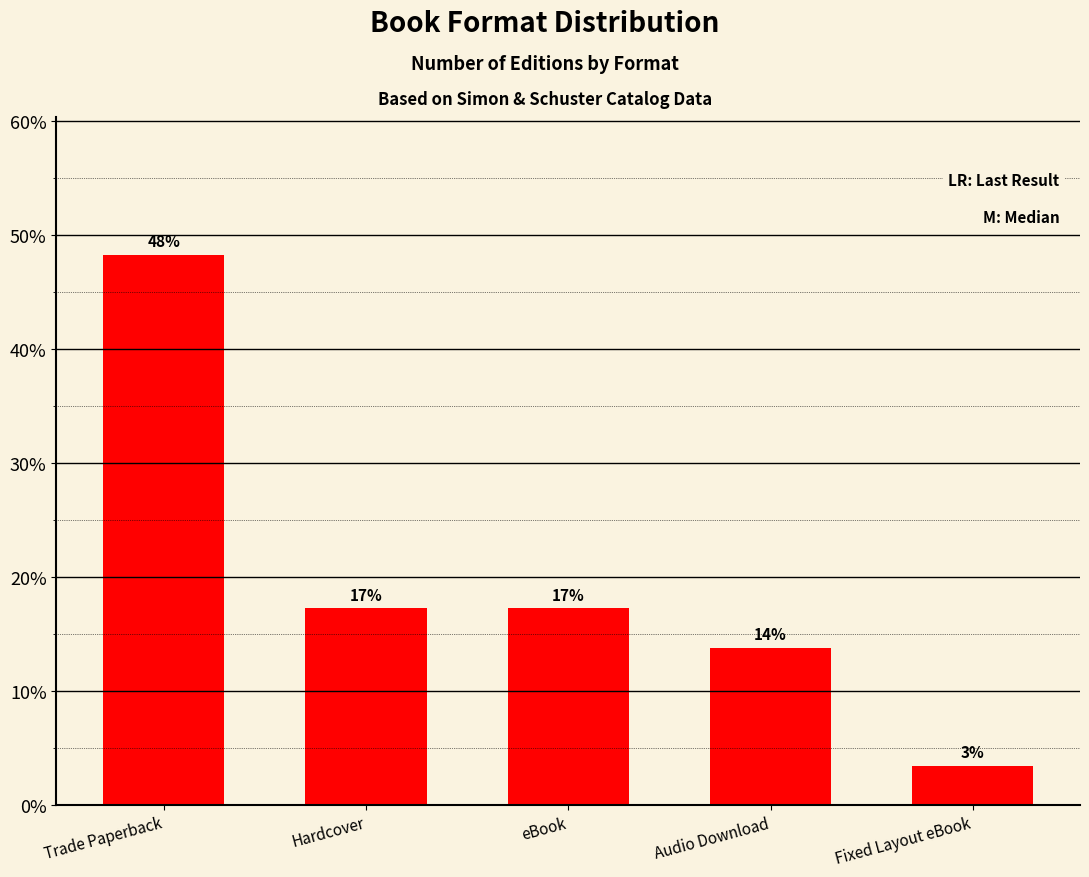

What position from the right is eBook?

3